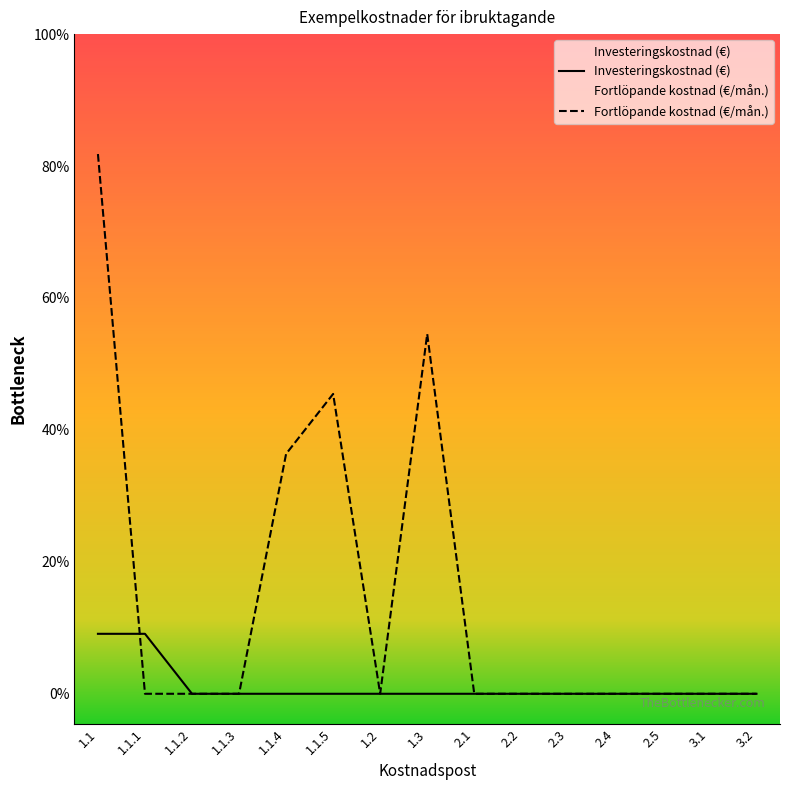

What is the label of the 13th point from the right?

1.1.2